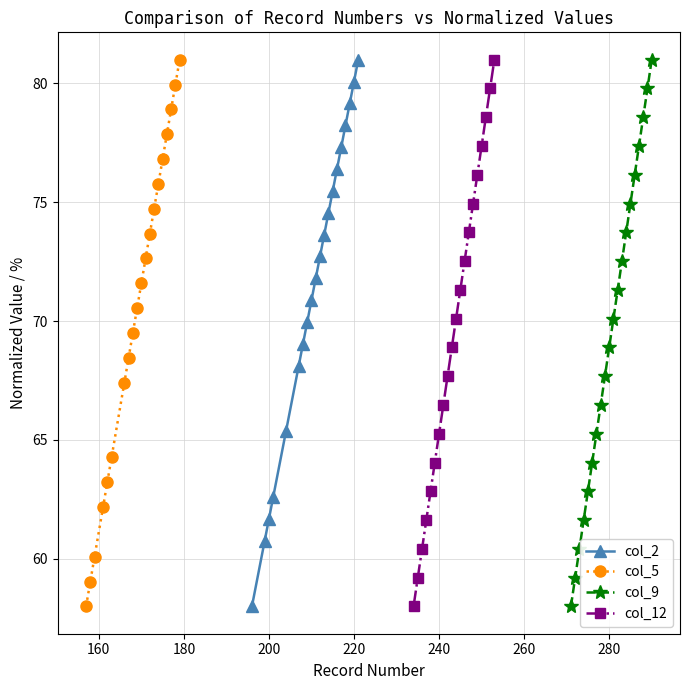

What is the average value of the col_2 series?

71.3